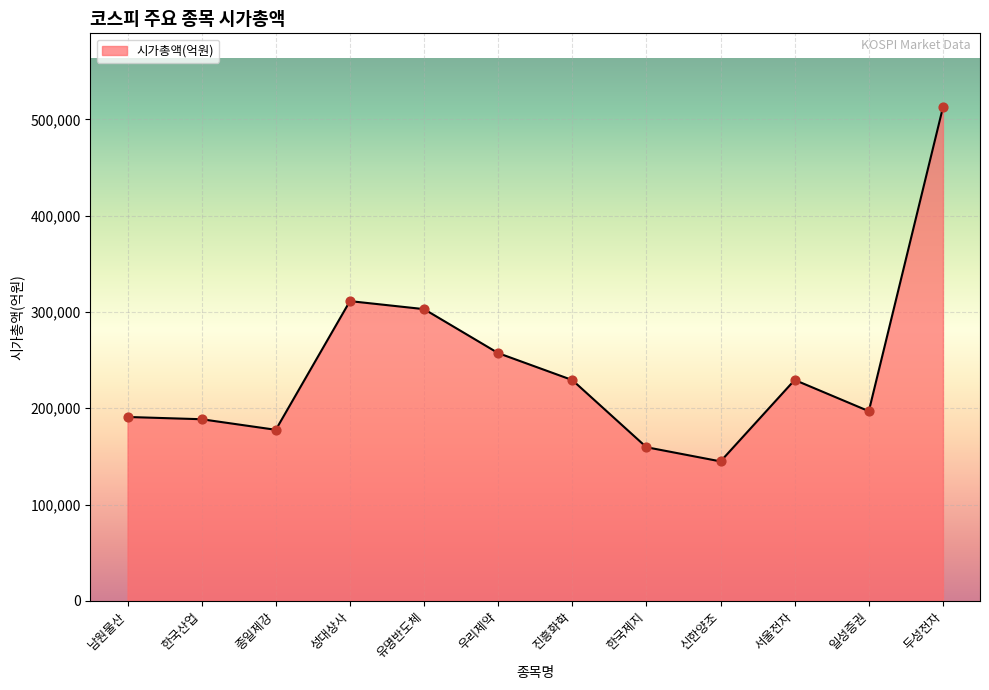

What is the change in value from 한국산업 to 종일제강?

-10978